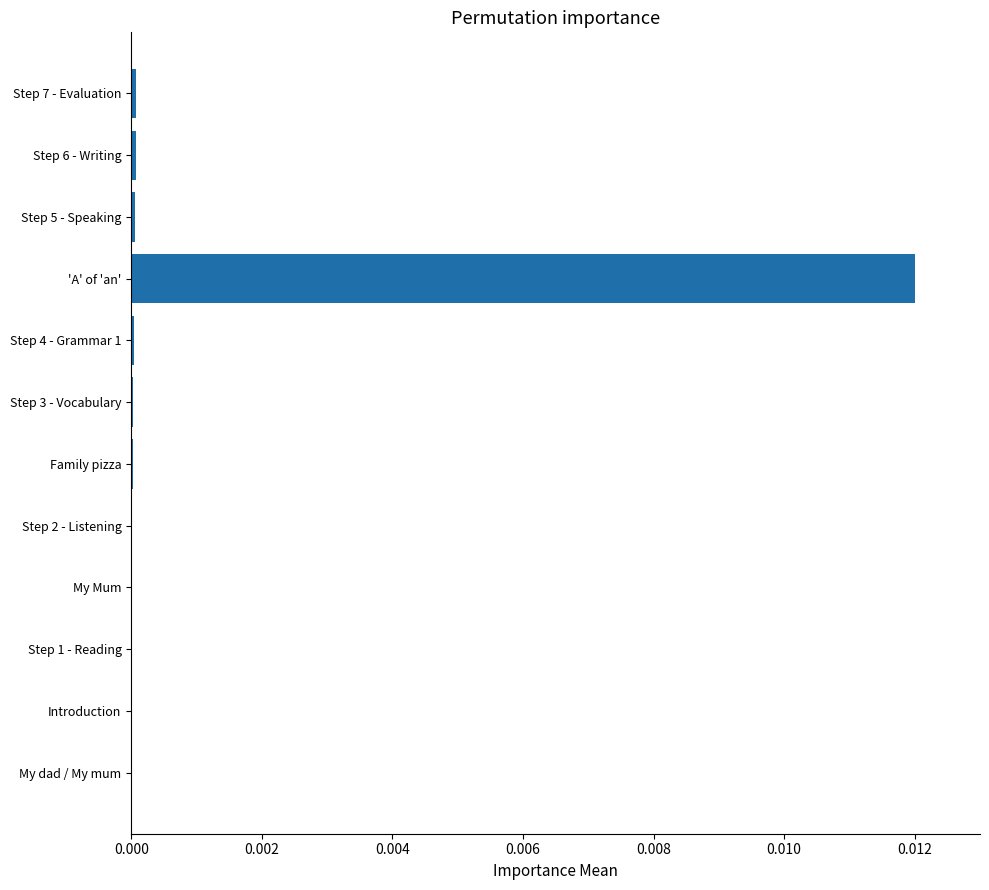

True or false: the data shows 0.0 at My Mum.

True